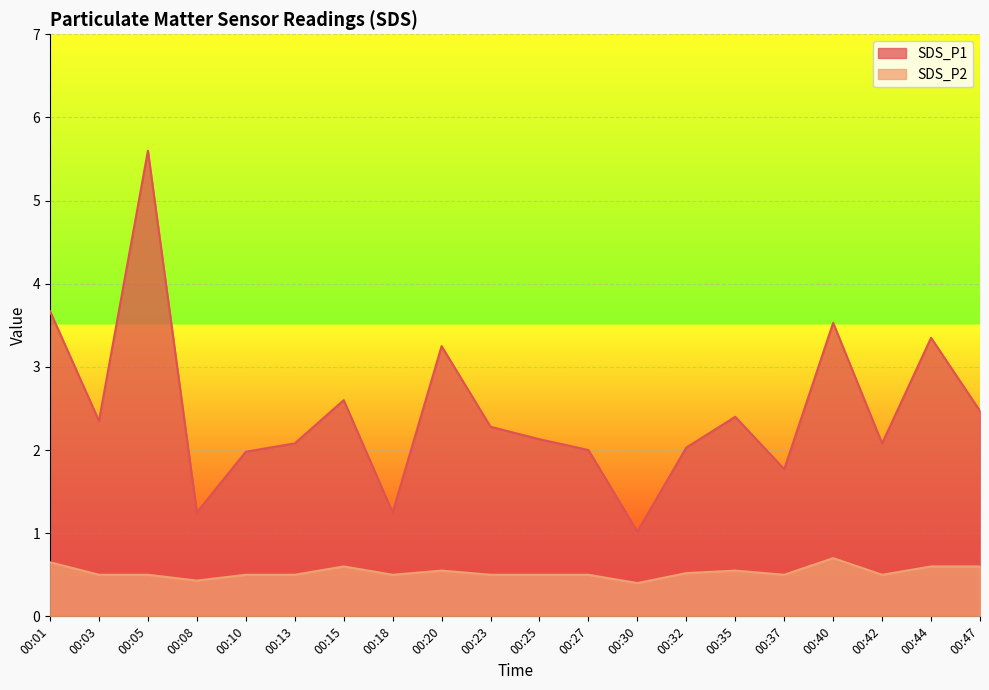

Reading right to left, extract all data points from this chart.

SDS_P1: 00:47=2.5	00:44=3.4	00:42=2.1	00:40=3.5	00:37=1.8	00:35=2.4	00:32=2.0	00:30=1.0	00:27=2.0	00:25=2.1	00:23=2.3	00:20=3.2	00:18=1.2	00:15=2.6	00:13=2.1	00:10=2.0	00:08=1.2	00:05=5.6	00:03=2.4	00:01=3.7
SDS_P2: 00:47=0.6	00:44=0.6	00:42=0.5	00:40=0.7	00:37=0.5	00:35=0.6	00:32=0.5	00:30=0.4	00:27=0.5	00:25=0.5	00:23=0.5	00:20=0.6	00:18=0.5	00:15=0.6	00:13=0.5	00:10=0.5	00:08=0.4	00:05=0.5	00:03=0.5	00:01=0.7